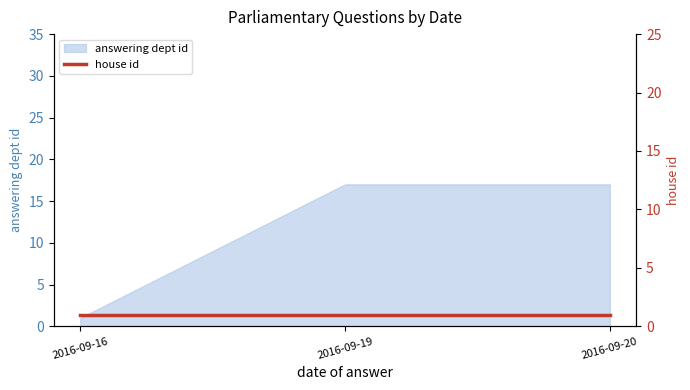

List the labels in order of value, largest first.

2016-09-19, 2016-09-20, 2016-09-16